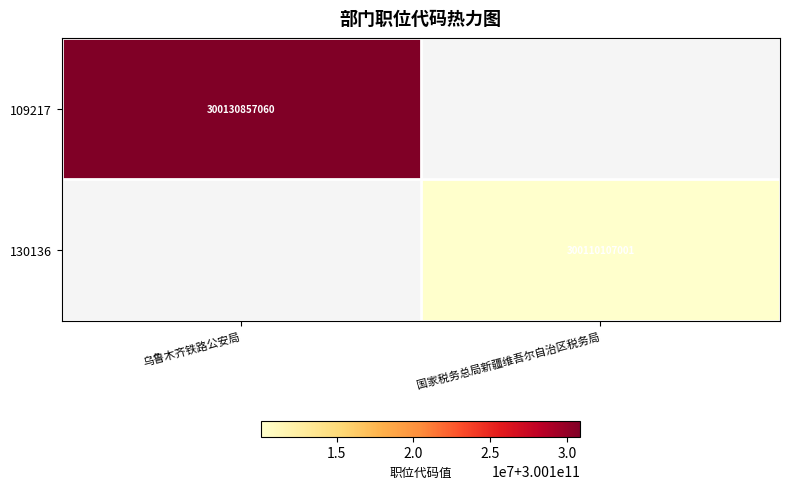

The value of 109217 at 乌鲁木齐铁路公安局 is 145854528308. True or false?

False